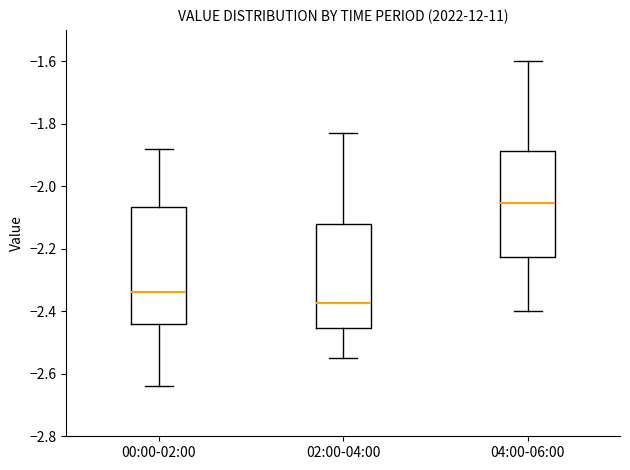

Reading left to right, transcribe this box plot: for each box, give where its median line is, the range the box spans, and where its two whiskers end, as read against the y-axis. The values are not printed on the chart, so give them approximately, as read against the axis.

00:00-02:00: median -2.34, box -2.44 to -2.06, whiskers -2.64 to -1.88
02:00-04:00: median -2.38, box -2.46 to -2.12, whiskers -2.54 to -1.82
04:00-06:00: median -2.06, box -2.22 to -1.88, whiskers -2.40 to -1.60